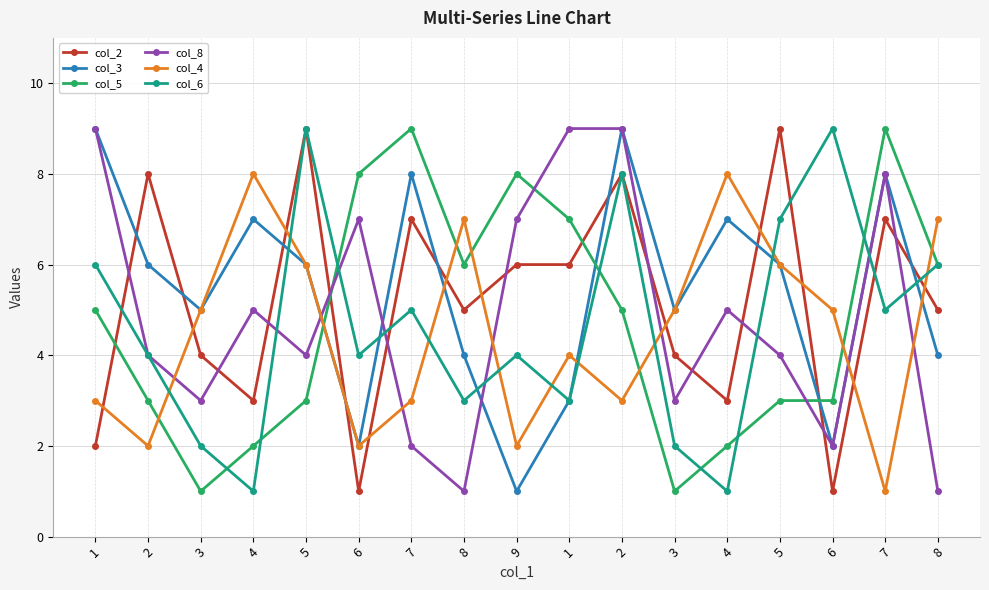

Reading left to right, what are all the values shown in this chart?

col_2: 2	8	4	3	9	1	7	5	6	6	8	4	3	9	1	7	5
col_3: 9	6	5	7	6	2	8	4	1	3	9	5	7	6	2	8	4
col_5: 5	3	1	2	3	8	9	6	8	7	5	1	2	3	3	9	6
col_8: 9	4	3	5	4	7	2	1	7	9	9	3	5	4	2	8	1
col_4: 3	2	5	8	6	2	3	7	2	4	3	5	8	6	5	1	7
col_6: 6	4	2	1	9	4	5	3	4	3	8	2	1	7	9	5	6